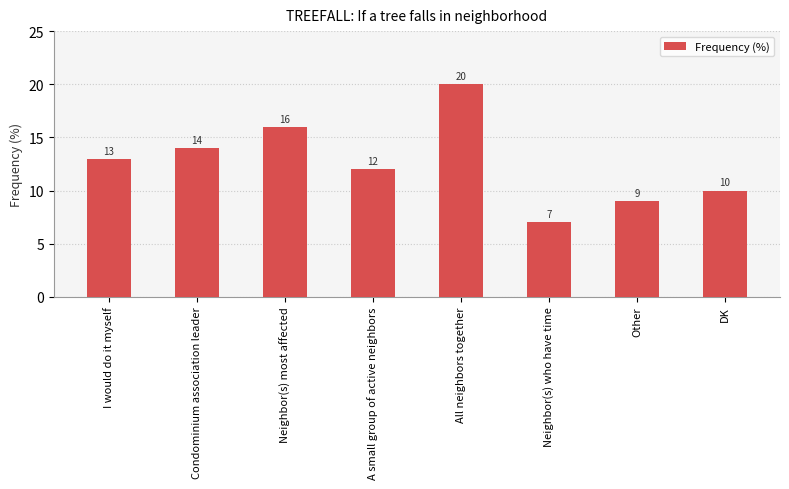

List the labels in order of value, largest first.

All neighbors together, Neighbor(s) most affected, Condominium association leader, I would do it myself, A small group of active neighbors, DK, Other, Neighbor(s) who have time